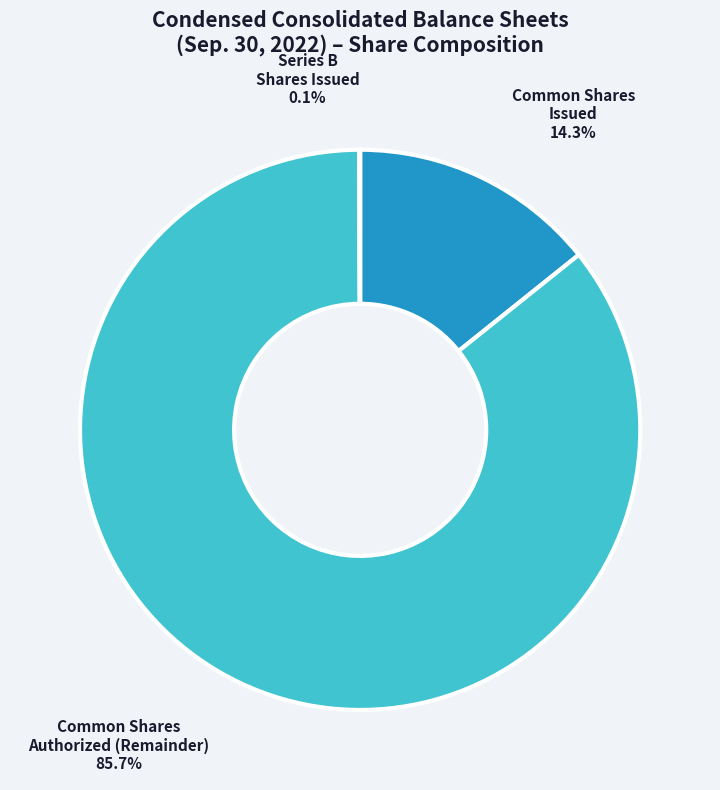

Which has a higher value, Common Shares Issued or Common Shares Authorized (Remainder)?

Common Shares Authorized (Remainder)